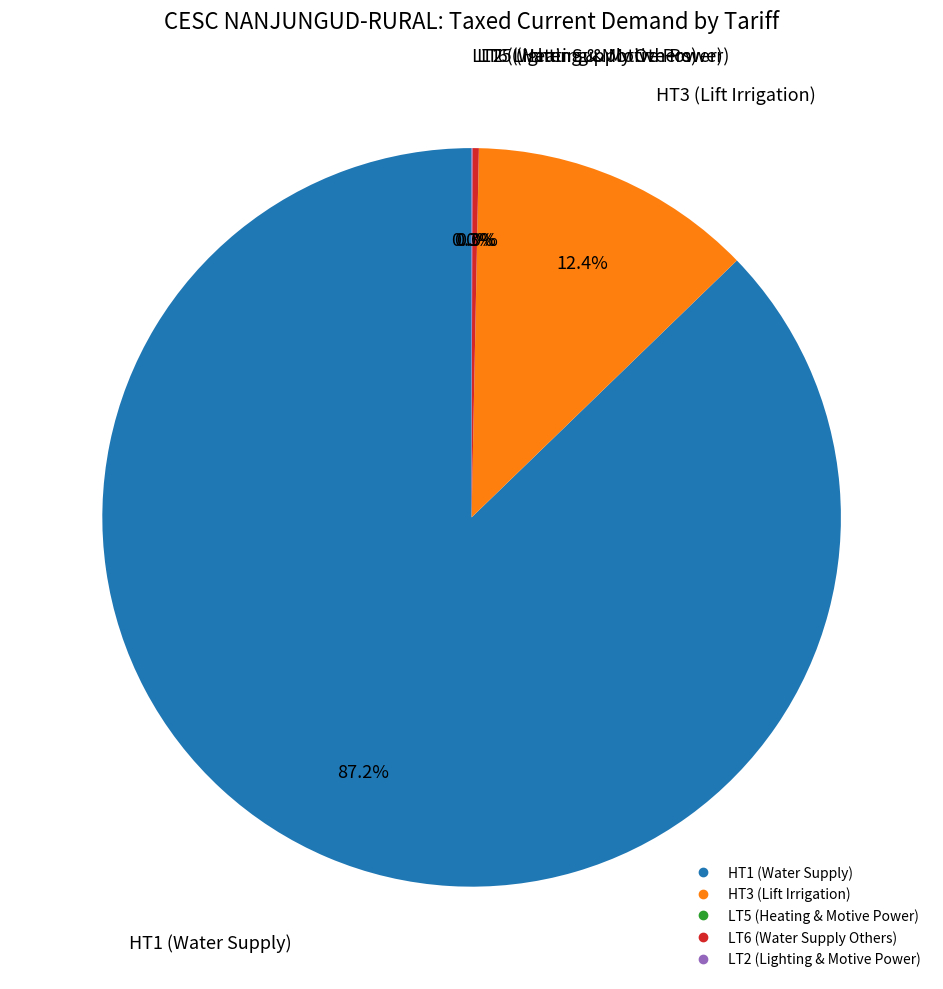

Between LT6 (Water Supply Others) and HT3 (Lift Irrigation), which is larger?

HT3 (Lift Irrigation)